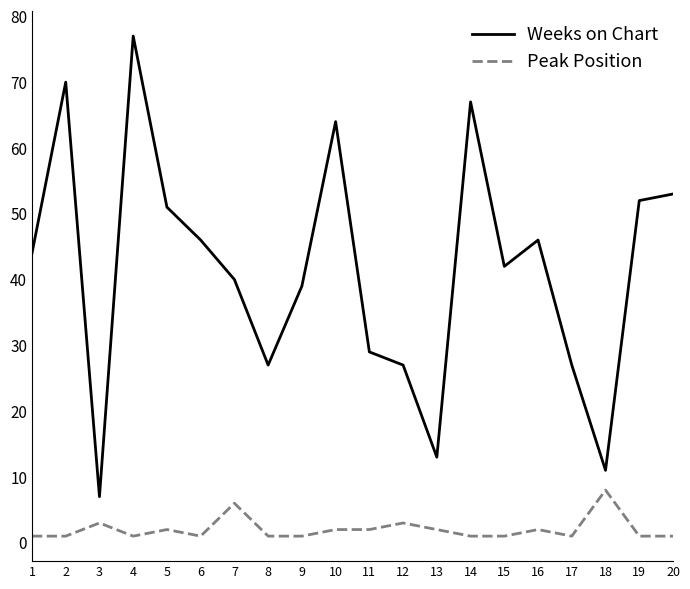

Which series has the largest total across all categories?

Weeks on Chart